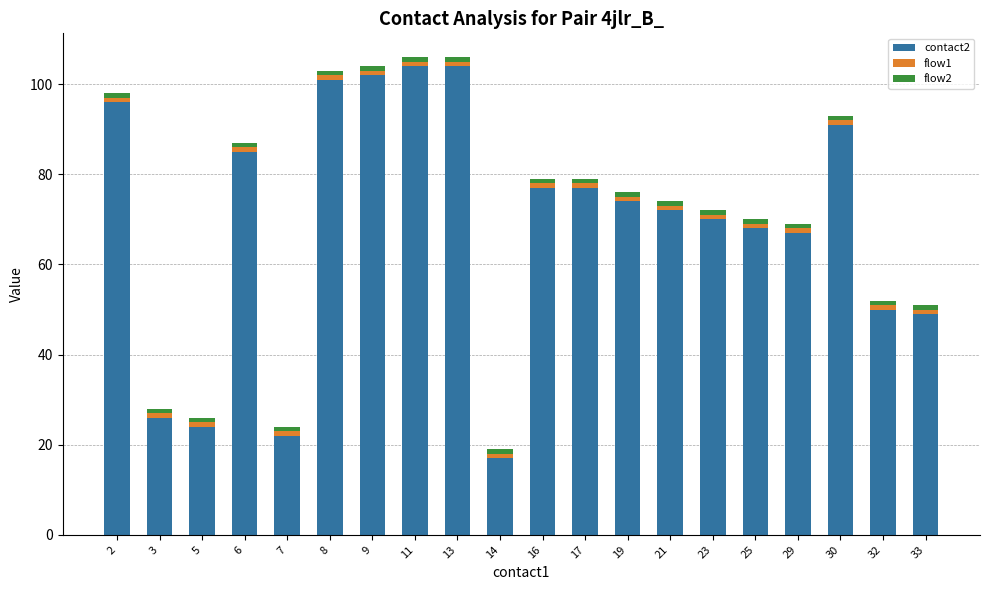

True or false: contact2 has a value of 39 at 5.

False